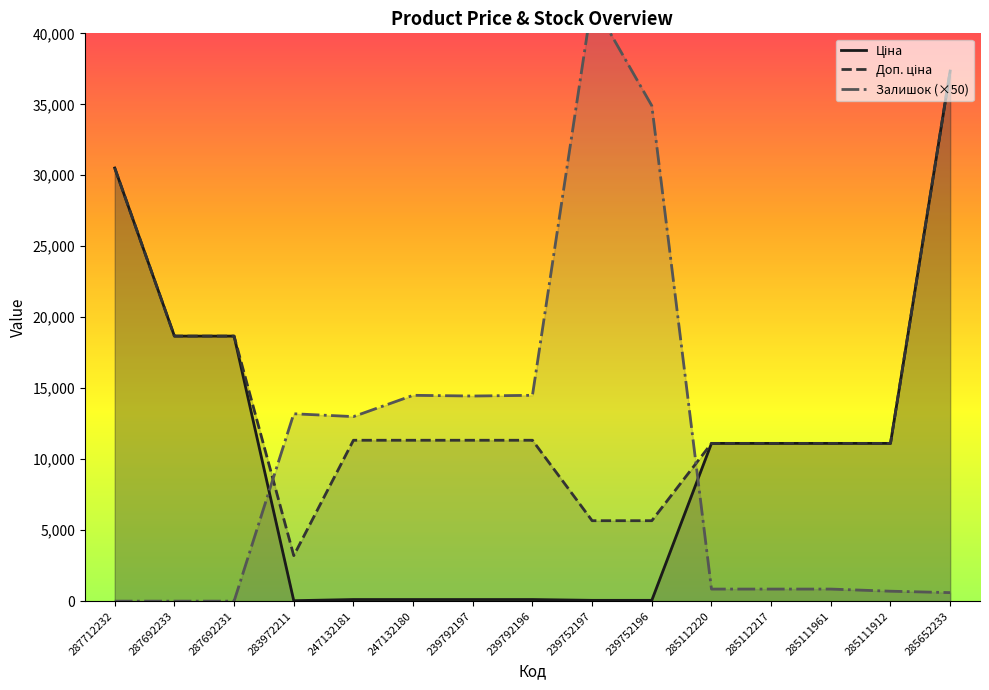

At which label does Ціна first exceed 11113?

287712232